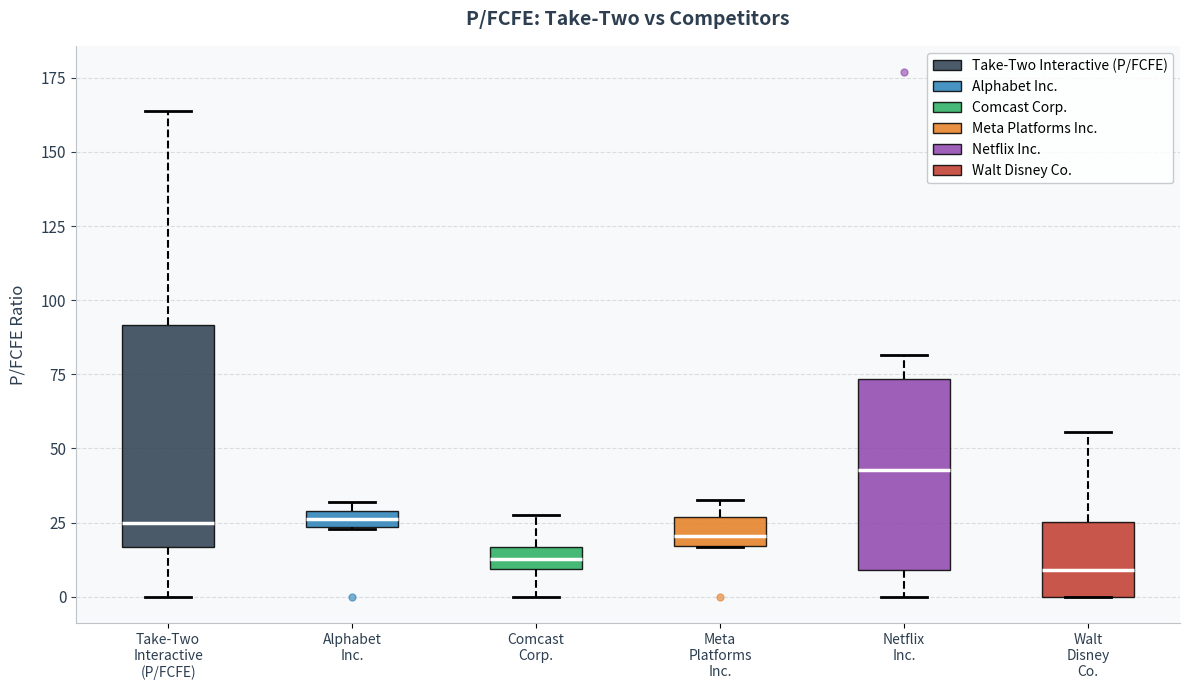

Where does the median line of the box for Meta Platforms Inc. sit on the y-axis? The values are not printed on the chart, so give them approximately, as read against the axis.

20